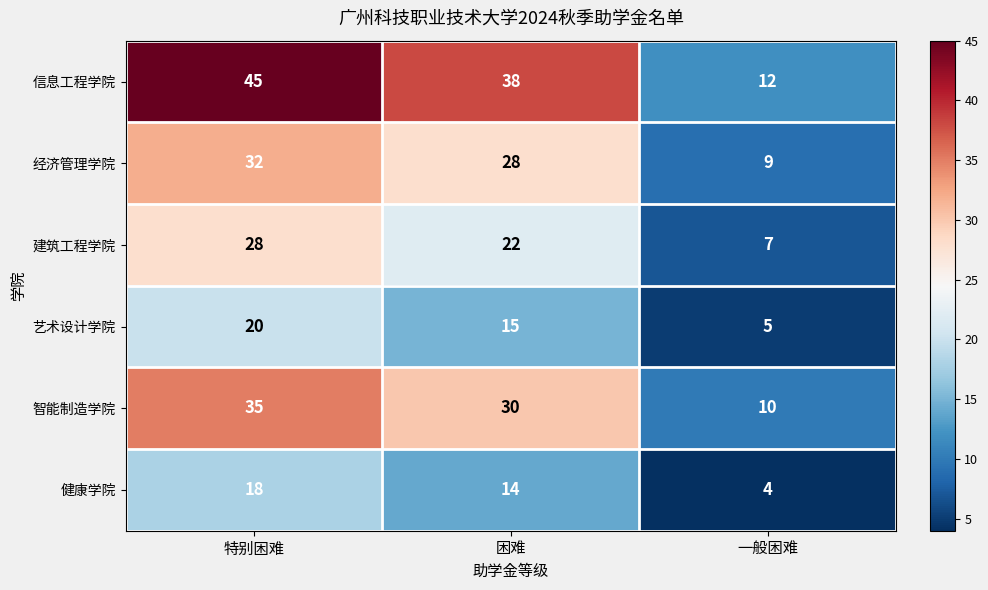

Reading right to left, extract all data points from this chart.

信息工程学院: 12	38	45
经济管理学院: 9	28	32
建筑工程学院: 7	22	28
艺术设计学院: 5	15	20
智能制造学院: 10	30	35
健康学院: 4	14	18